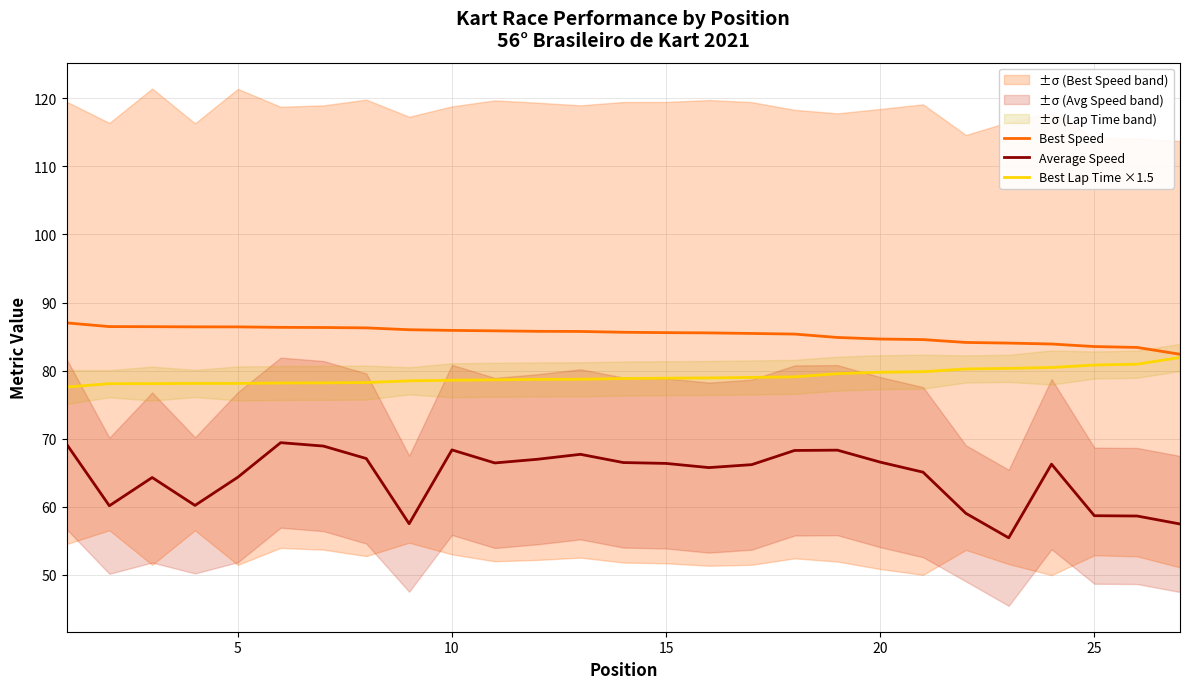

Is it true that Average Speed equals 99.2 at 5?

False